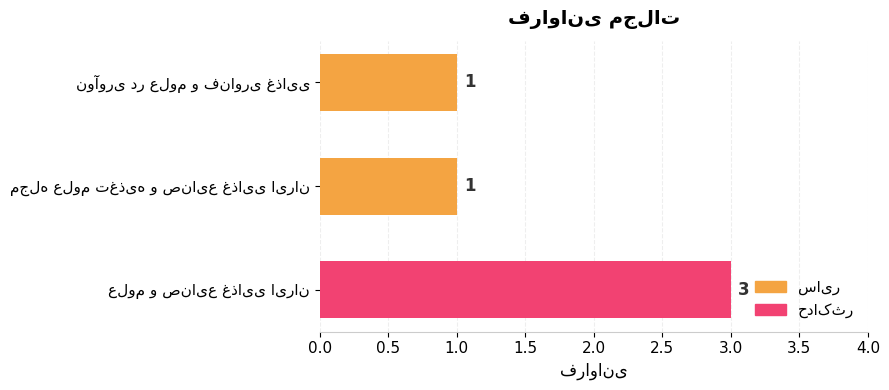

Reading top to bottom, extract all data points from this chart.

1	1	3